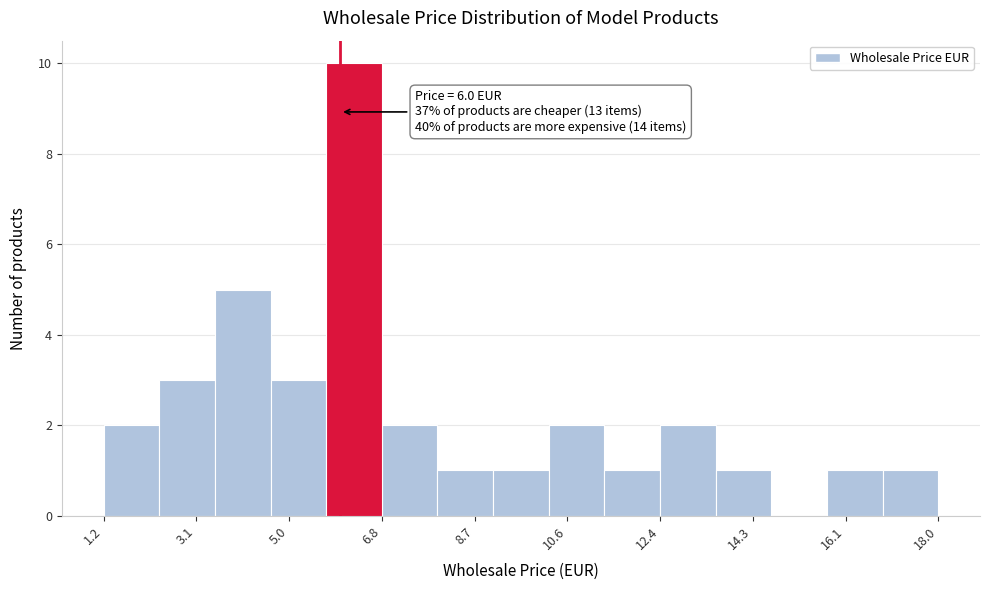

Over which range of the x-axis is the bar tallest?

5.8 to 6.8